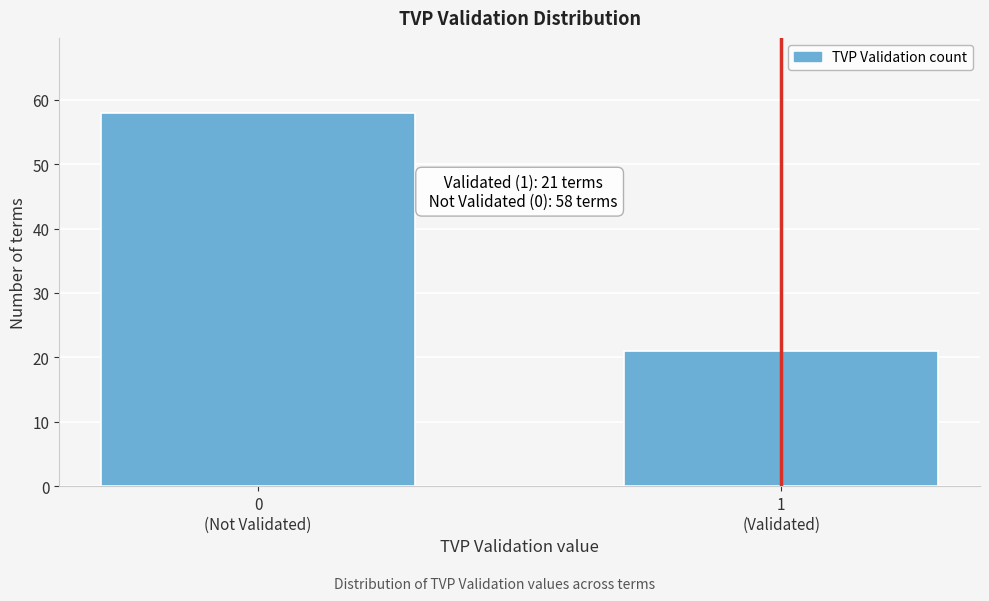

Reading left to right, what are all the values shown in this chart?

58	21